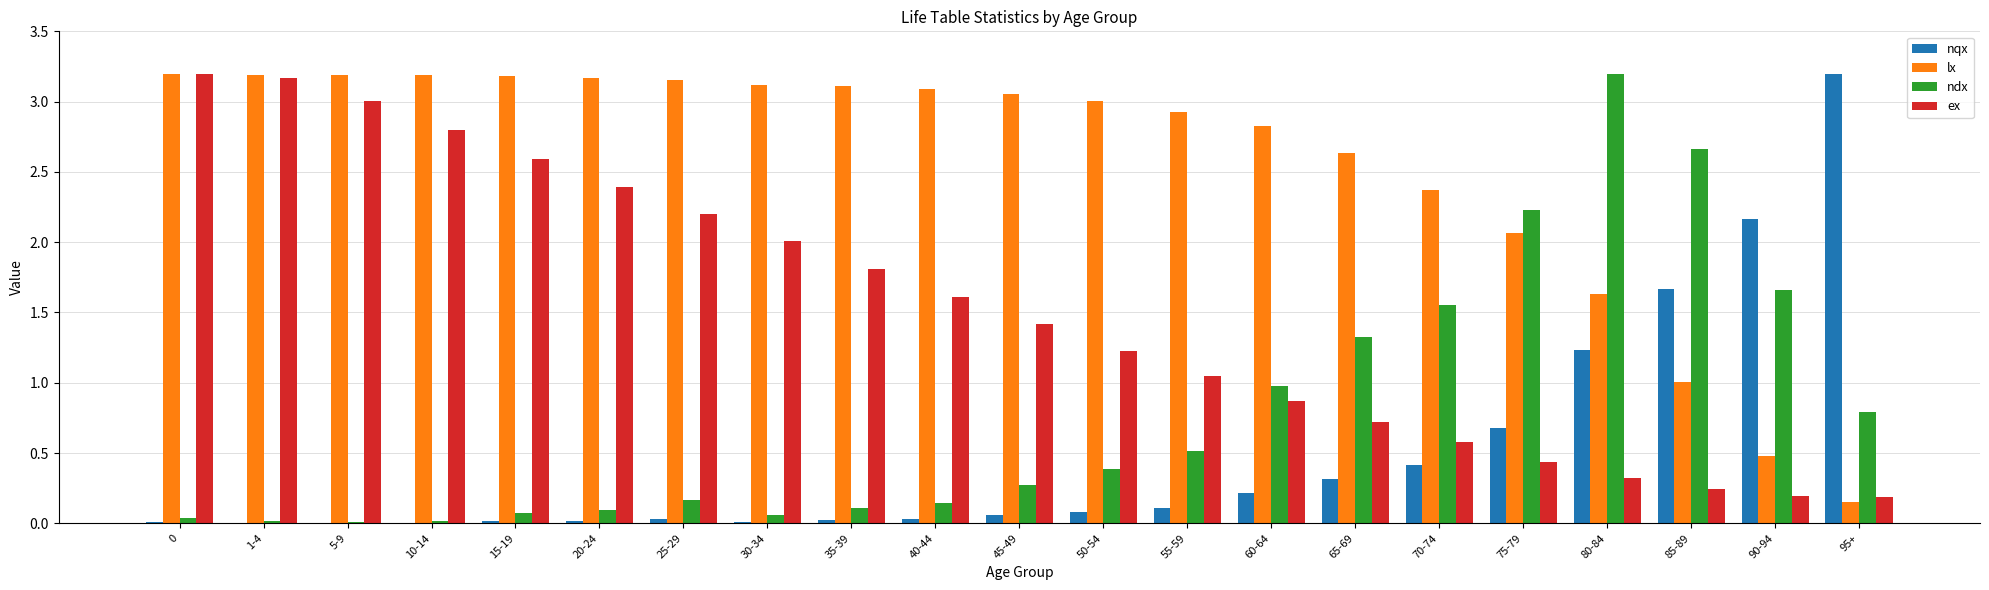

What is the sum of all lx values?

53.8